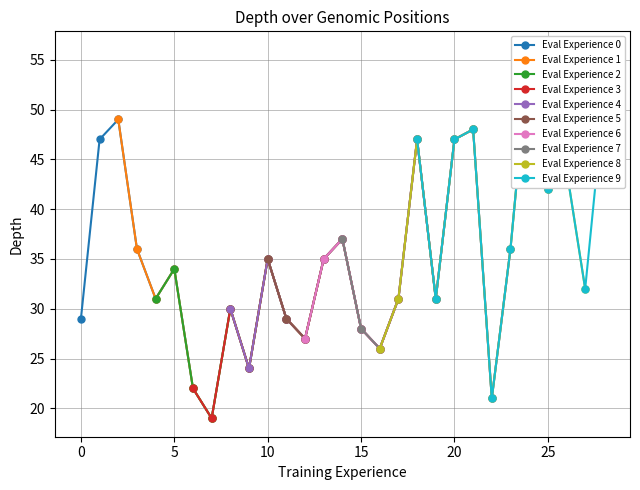

What is the maximum value for Eval Experience 0?

49